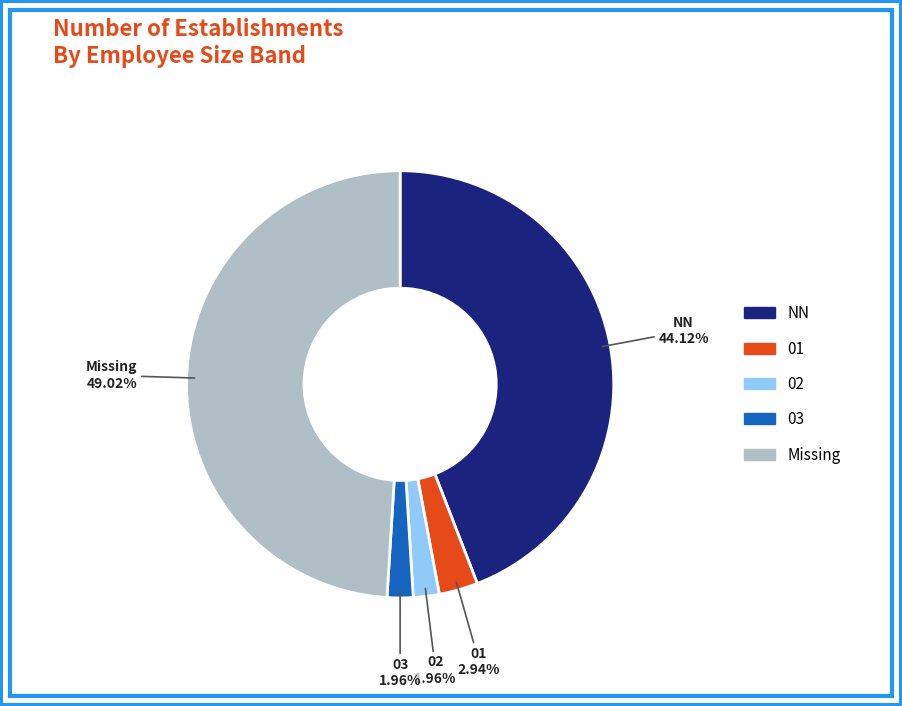

Does any single category account for the majority?

No